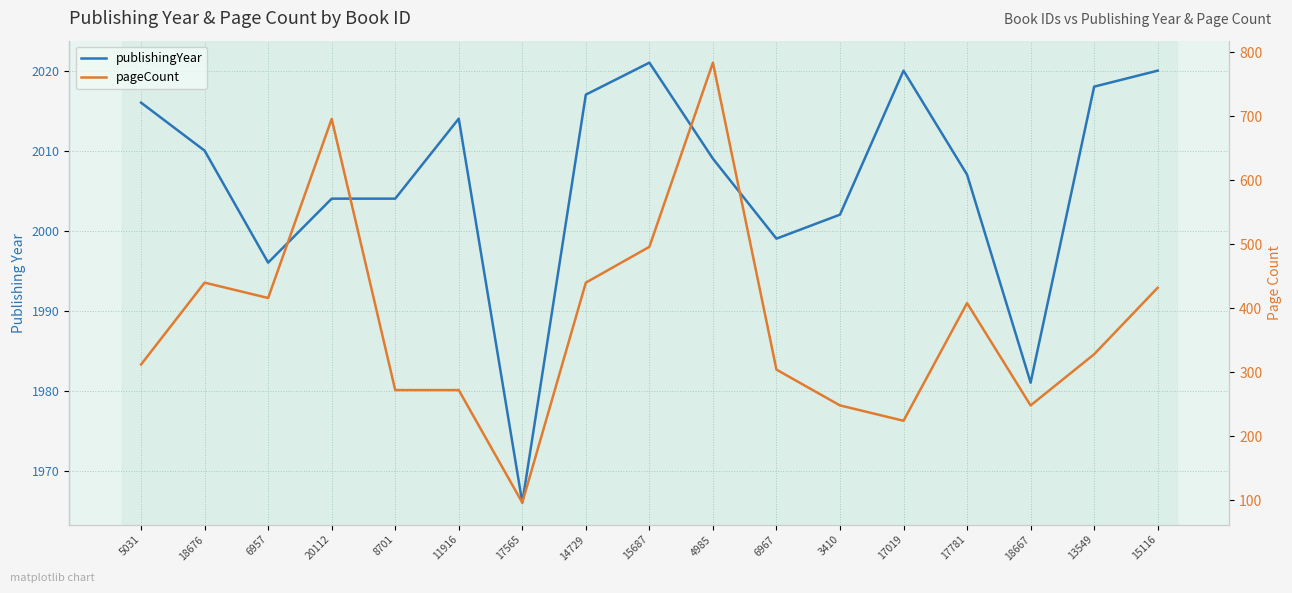

What is the label of the 13th point from the right?

8701